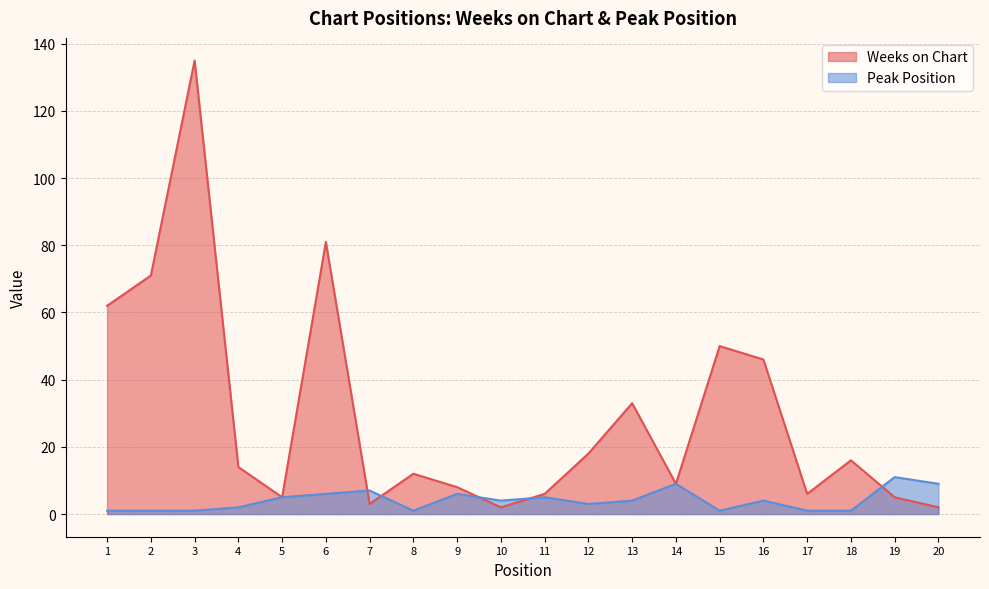

How many interior local peaks does the Peak Position series have?

6